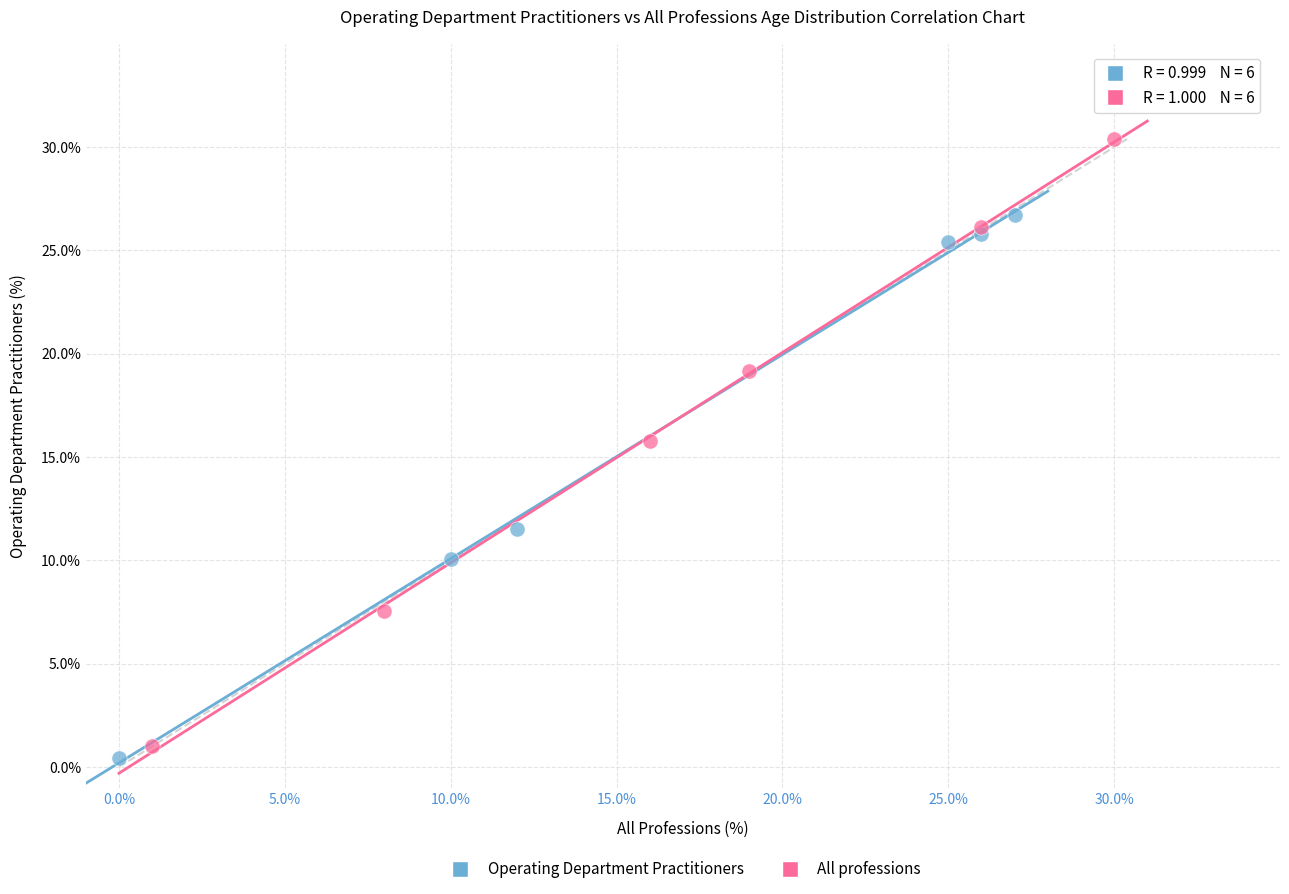

Which series reaches the maximum Y coordinate?

All professions